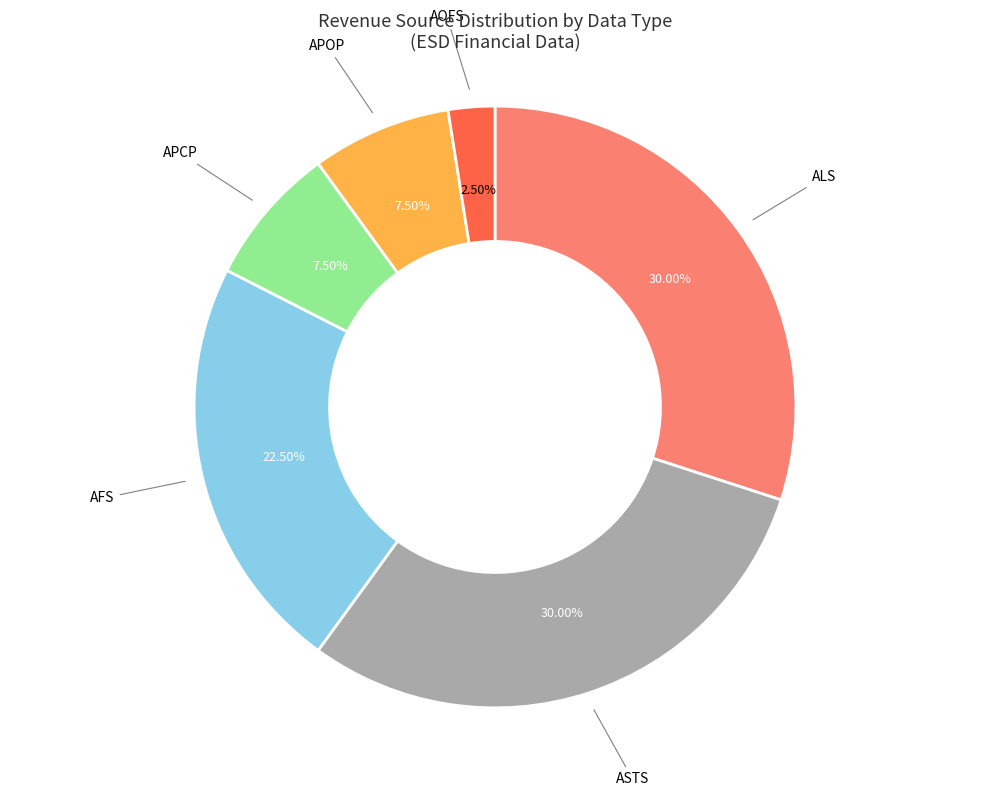

Combined, do AFS and APOP account for over 50%?

No